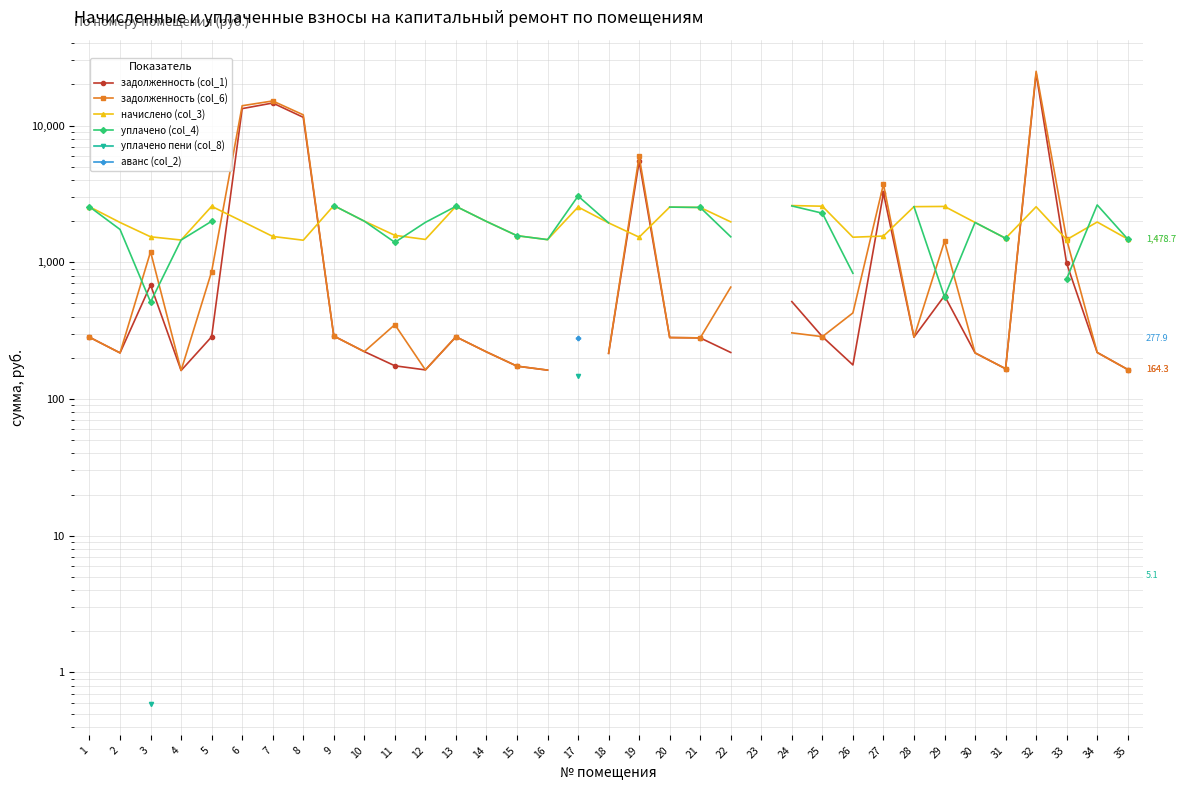

What is the highest value of the задолженность (col_6) series?

24952.1